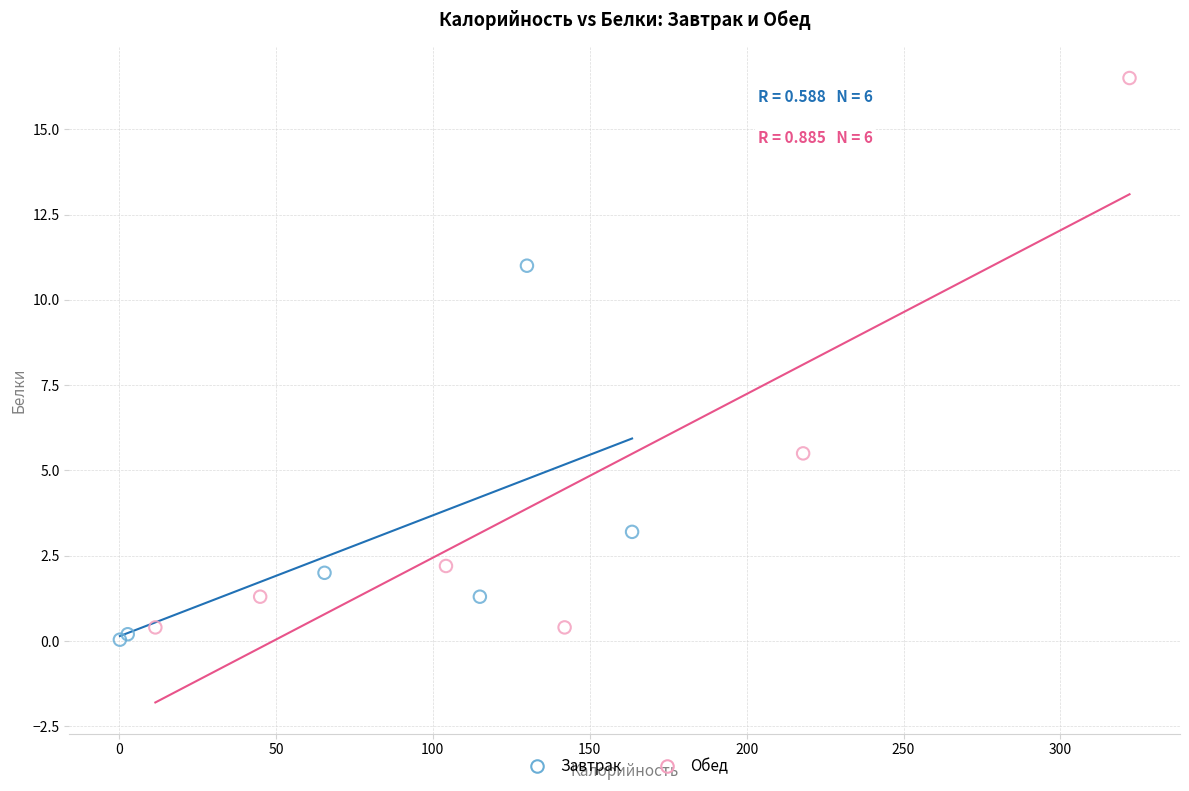

Which series reaches the maximum Y coordinate?

Обед